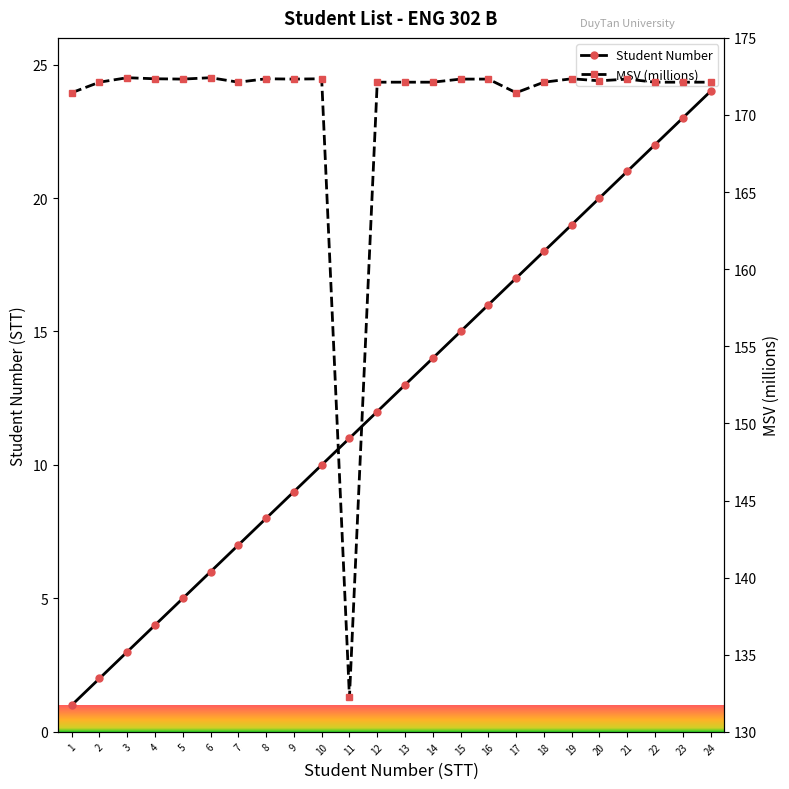

Which series has the largest range (max minus min)?

MSV